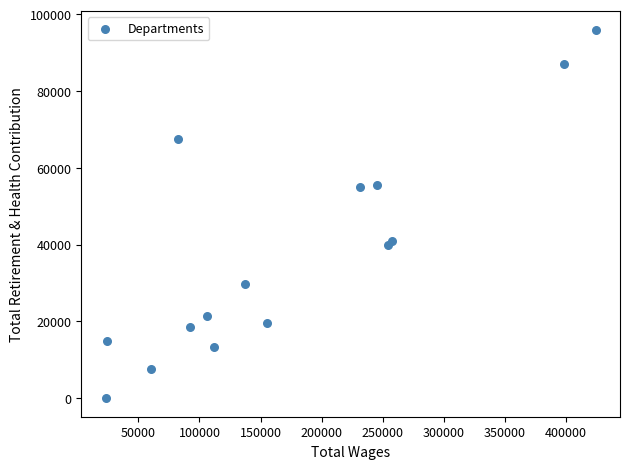

What is the range of Y values (max minus min)?

95995